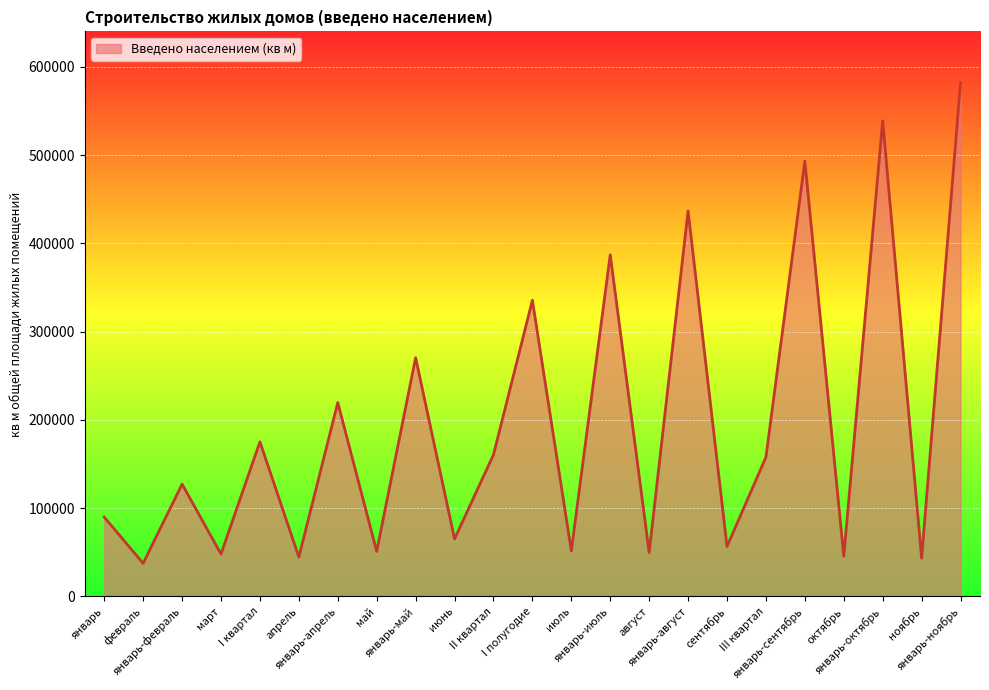

How many values are below 127178?

11